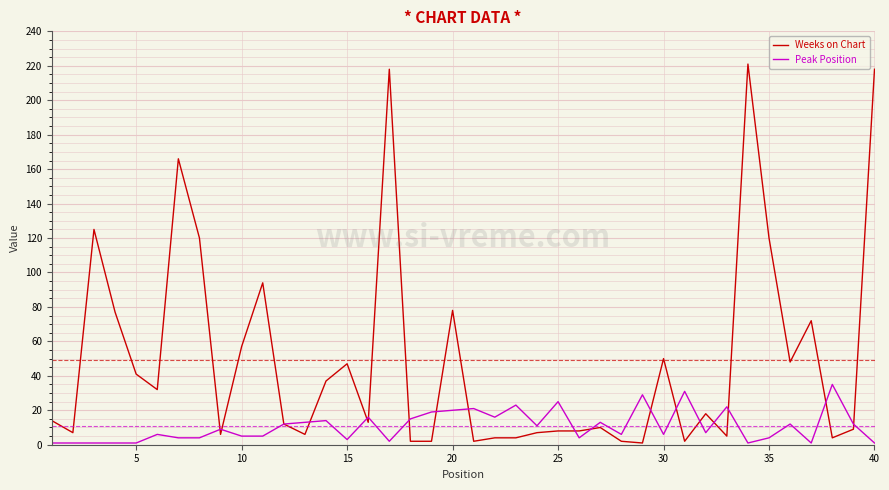

What is the greatest value displayed?

221